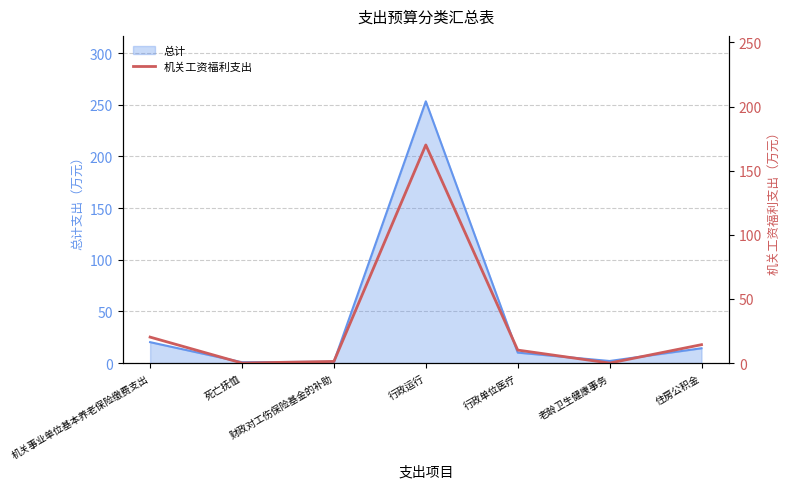

Rank the categories by value from highest to lowest.

行政运行, 机关事业单位基本养老保险缴费支出, 住房公积金, 行政单位医疗, 财政对工伤保险基金的补助, 死亡抚恤, 老龄卫生健康事务